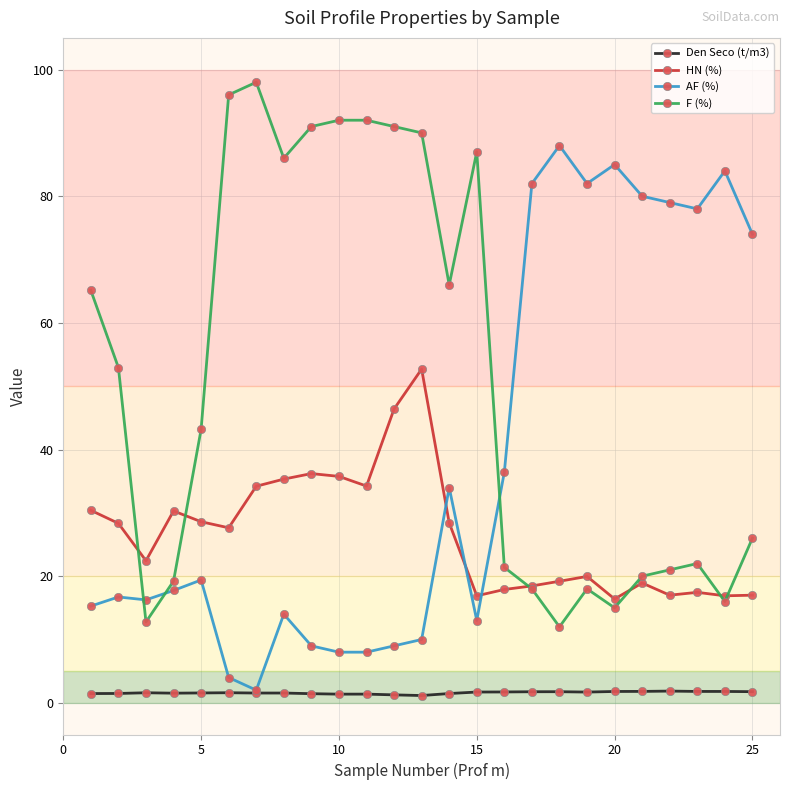

At how many categories does at least one series exceed 72?

18